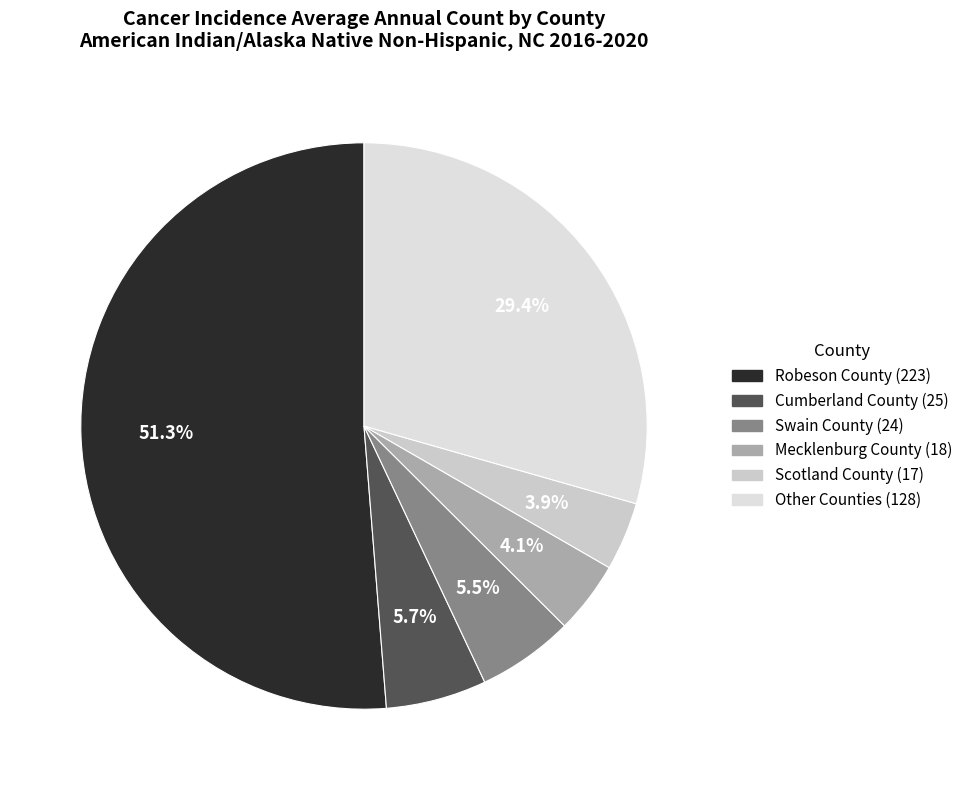

Count the number of slices in the pie.

6